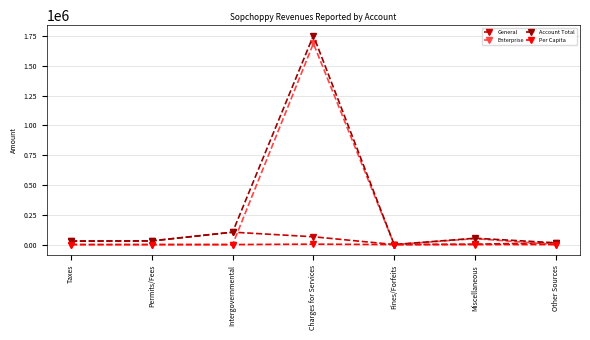

How many lines are shown in the chart?

4